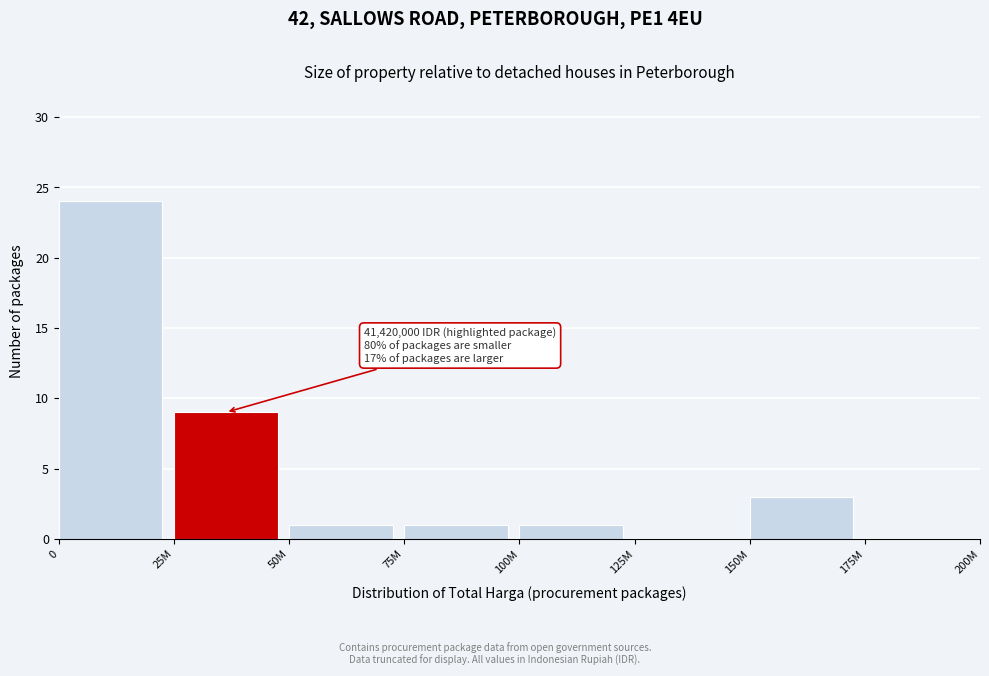

Reading left to right, transcribe all the data shown in this chart.

0=24	25M=9	50M=1	75M=1	100M=1	125M=0	150M=3	175M=0